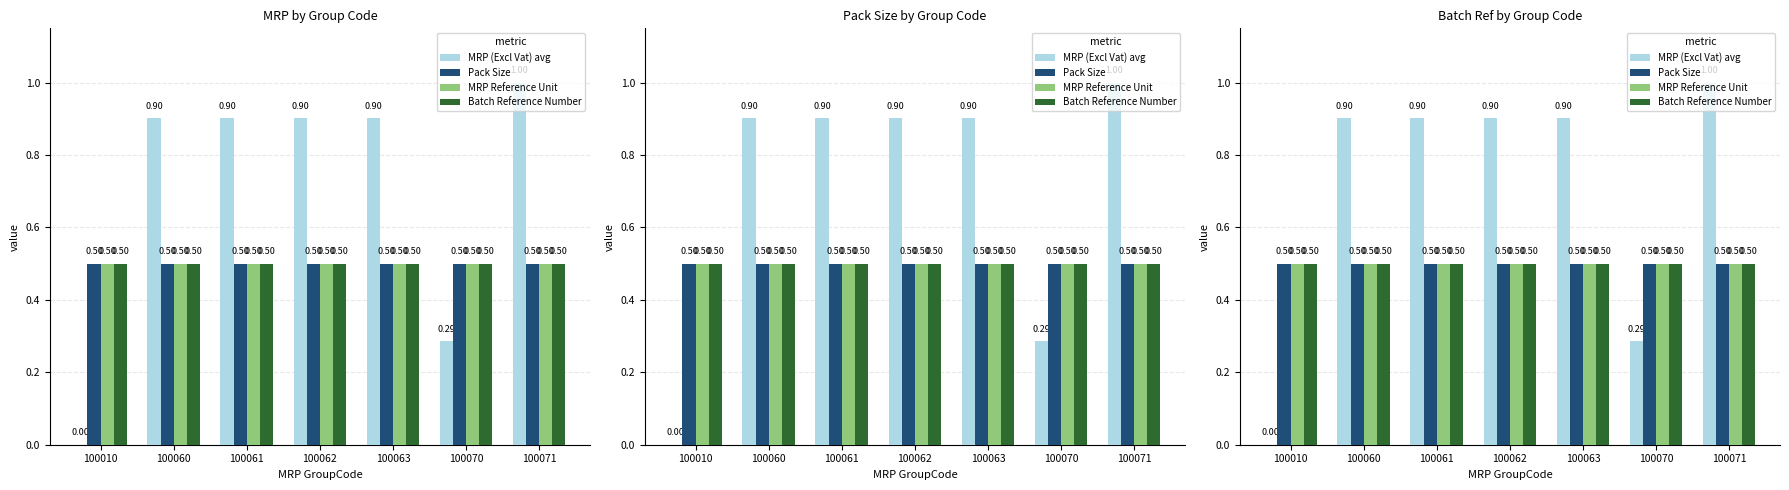

Where is Pack Size nearest to the value 0?

100010